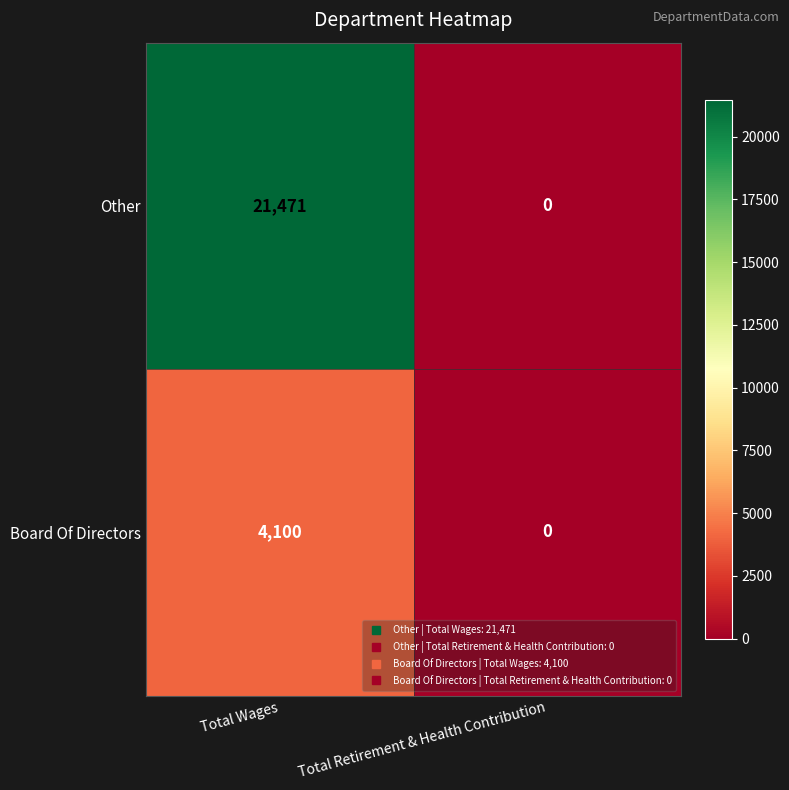

What is the difference between the maximum and minimum values in the Board Of Directors series?

4100